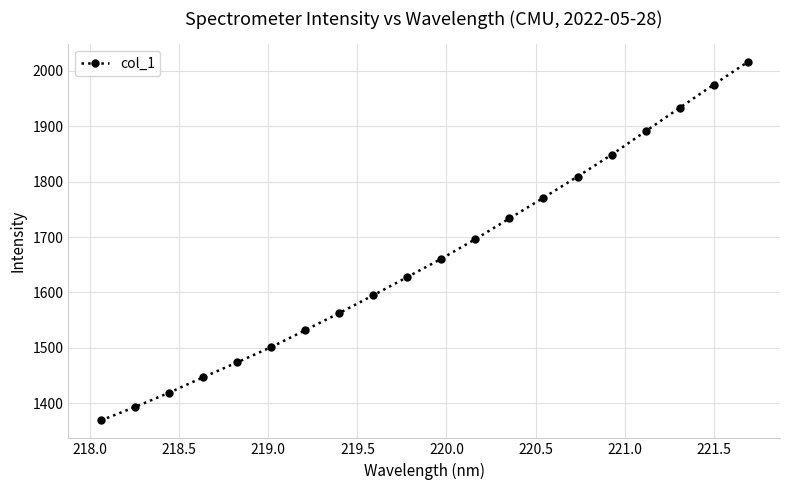

What is the smallest value displayed?

1368.8